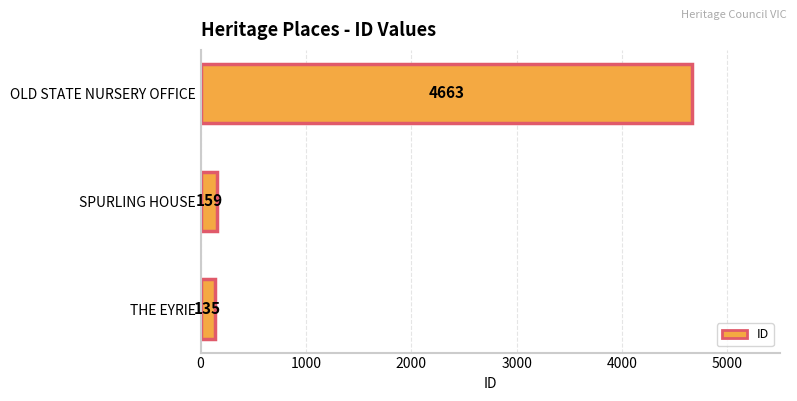

Is it true that the value at SPURLING HOUSE is 159?

True